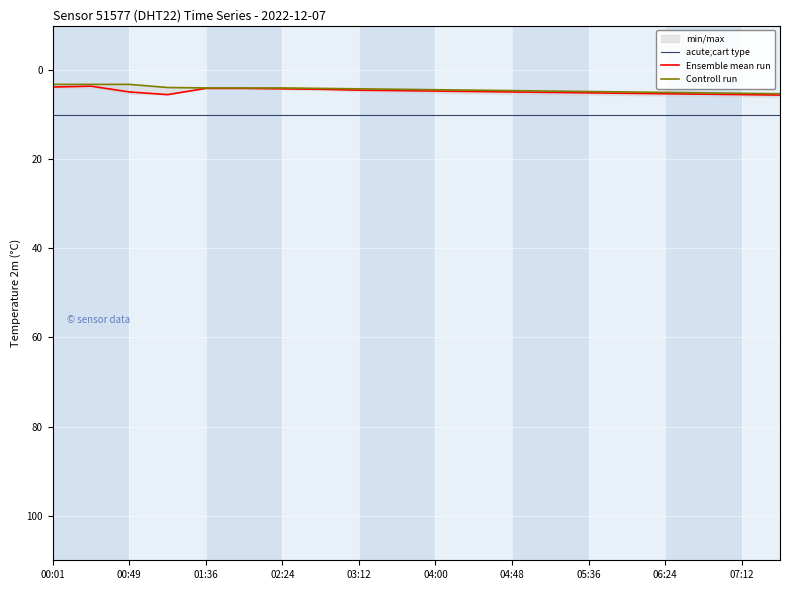

Is it true that acute;cart type equals 10.0 at 00:49?

True